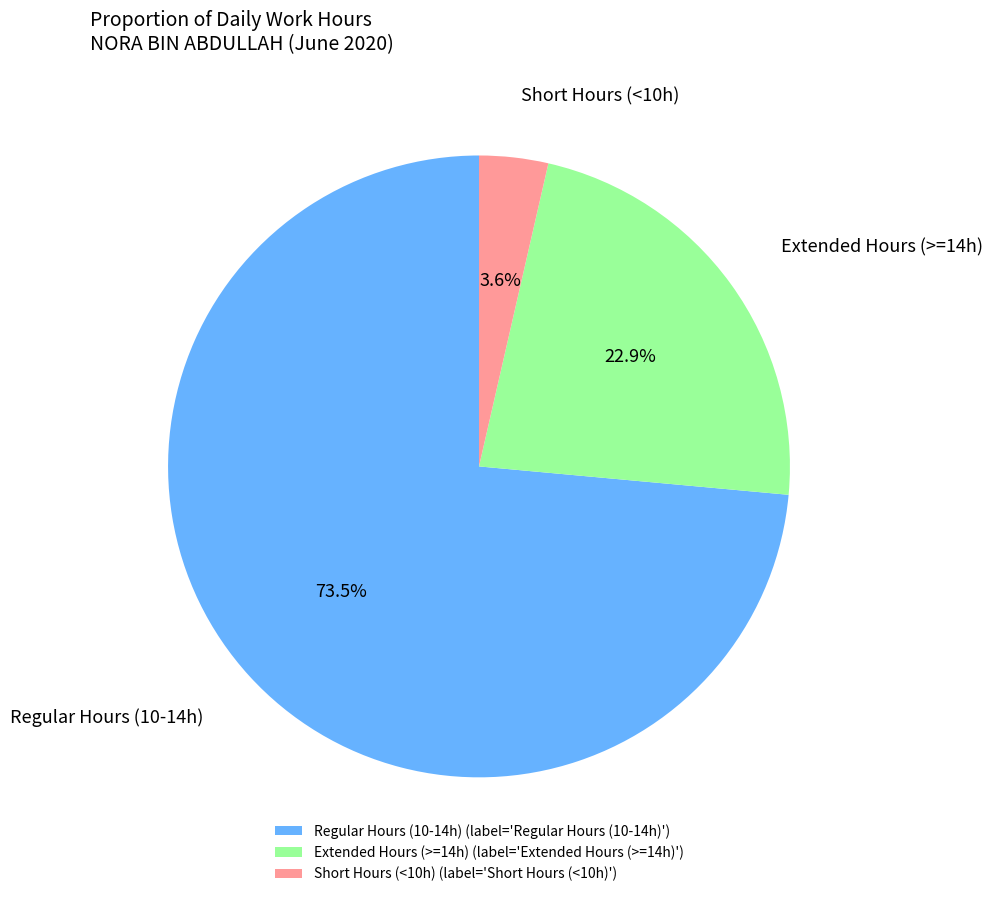

Does Regular Hours (10-14h) represent more than half of the total?

Yes